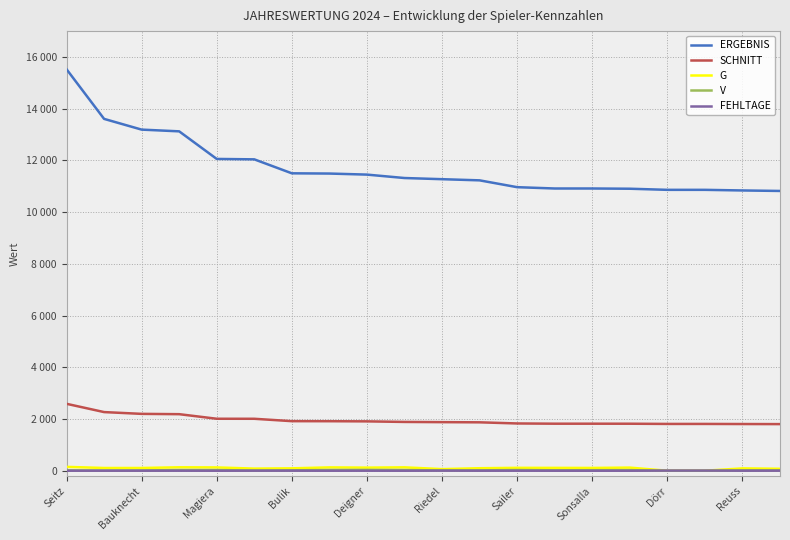

Does the chart have visible grid lines?

Yes